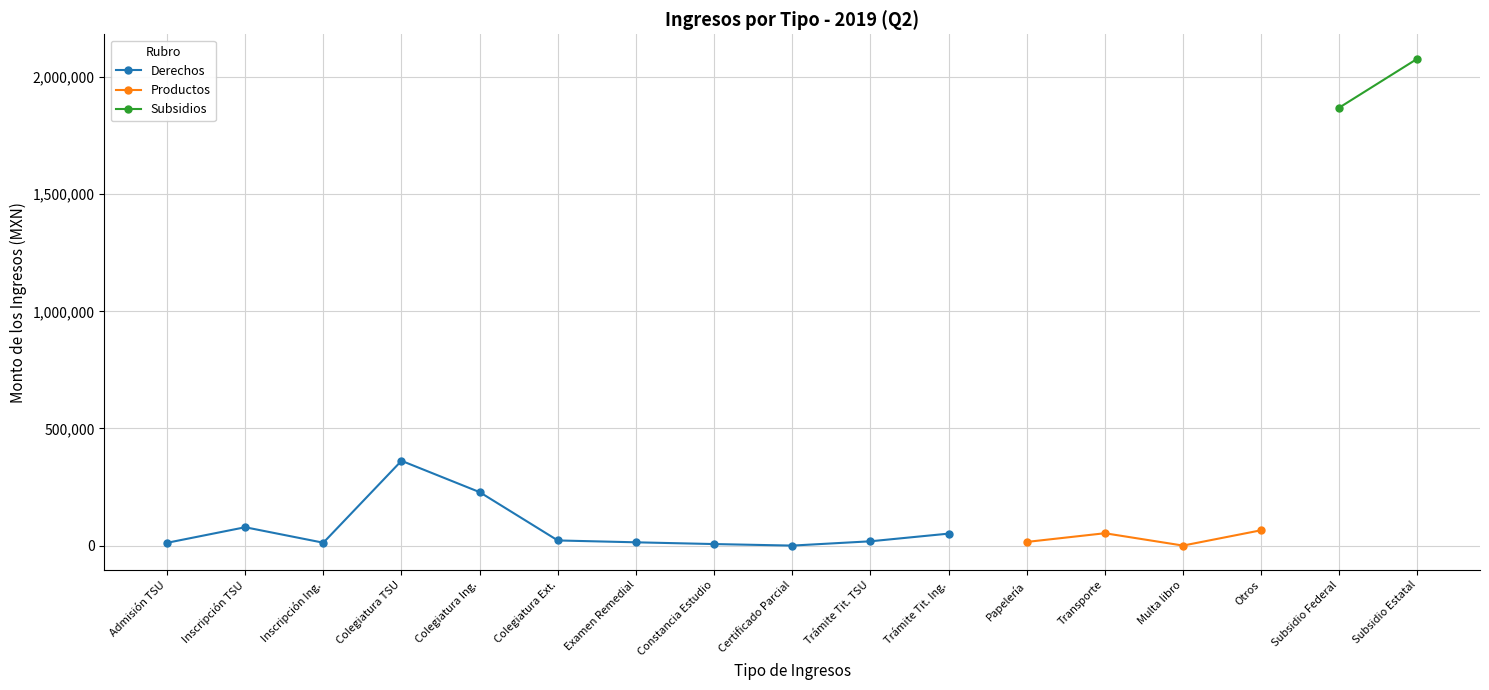

What is the value of the Derechos point at the 4th from the left?

361873.7